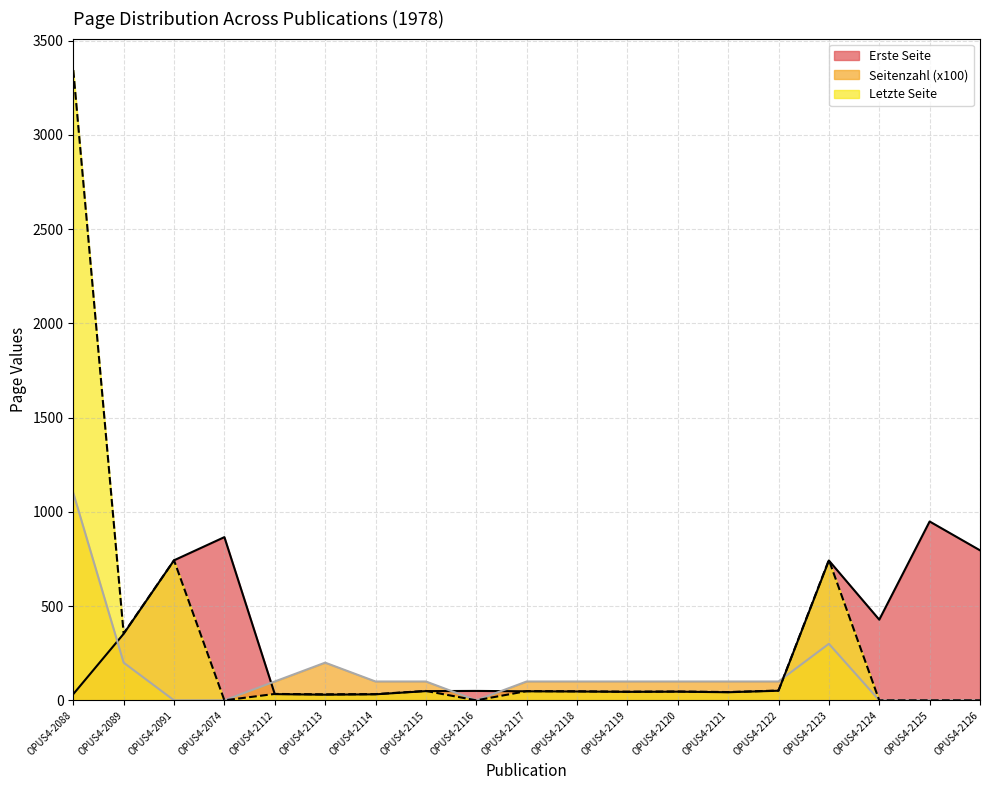

Reading left to right, extract all data points from this chart.

Erste Seite: 33	353	743	866	33	30	32	49	50	48	47	45	46	43	51	742	428	949	796
Seitenzahl: 1100	200	0	0	100	200	100	100	0	100	100	100	100	100	100	300	0	0	0
Letzte Seite: 3344	355	743	0	34	32	33	50	0	49	48	46	47	44	52	745	0	0	0